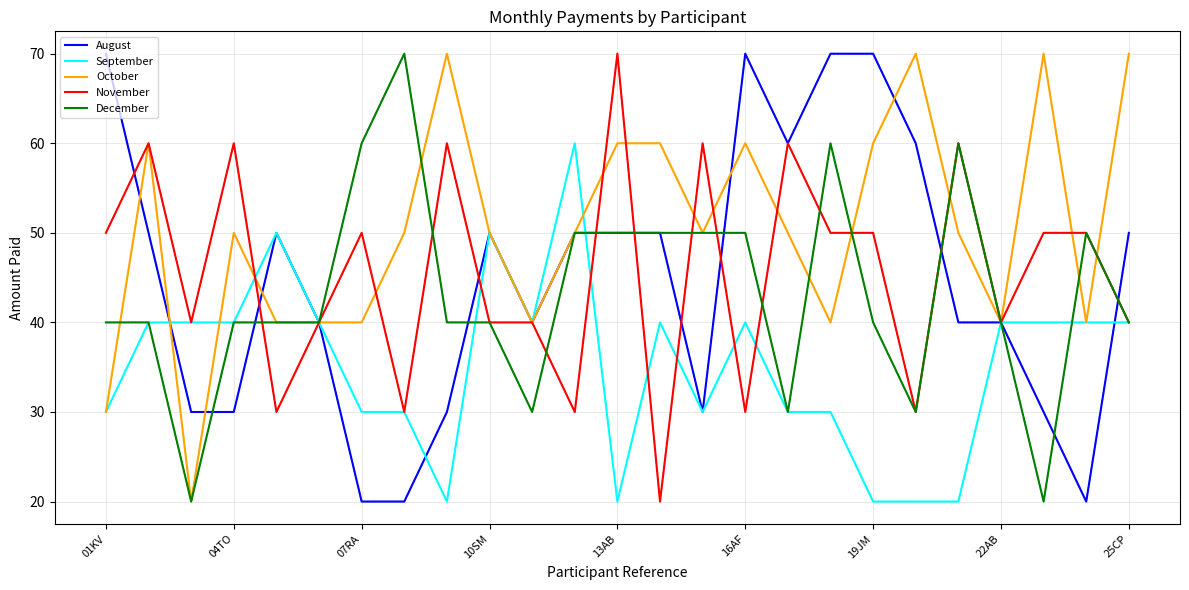

What is the smallest value displayed?

20